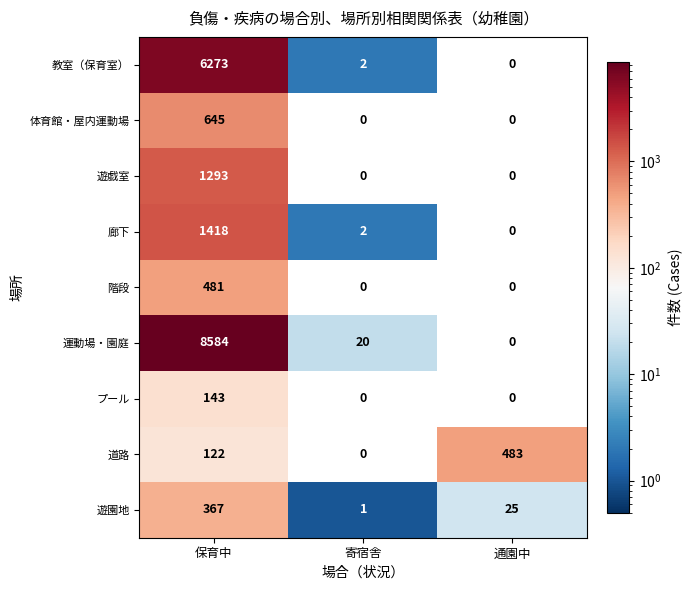

Which category has the lowest value across all series?

寄宿舎